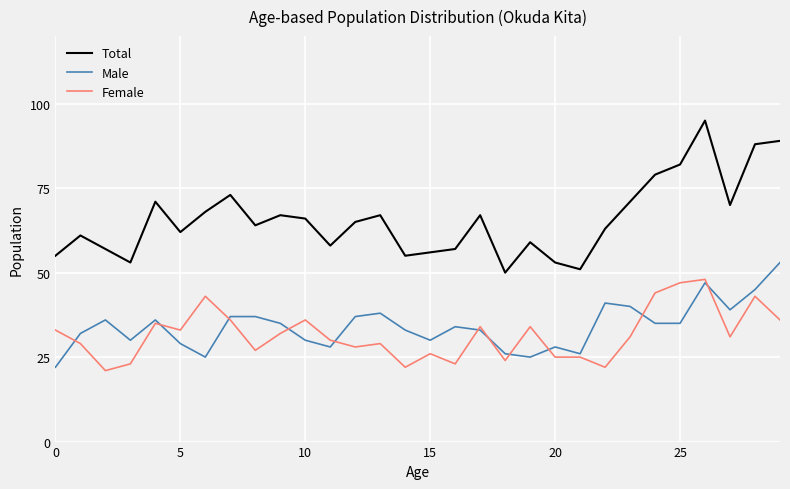

True or false: Total and Female intersect in this chart.

False